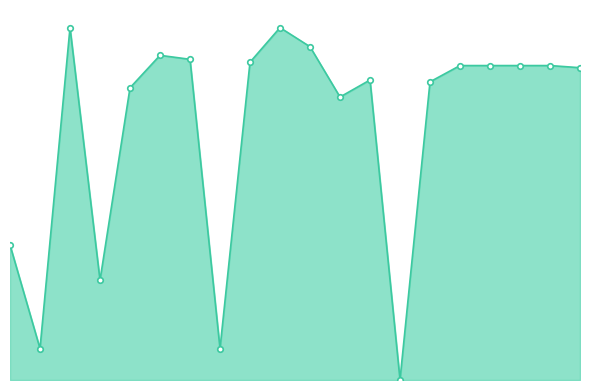

Reading left to right, what are all the values shown in this chart?

1=83097611	2=19336845	3=216880482	4=61390749	5=179847362	6=199823807	7=197380885	8=19336804	9=195597493	10=216884599	11=205129892	12=174173138	13=184647272	14=160907	15=183518297	16=193530561	17=193530521	18=193530481	19=193530441	20=192213829